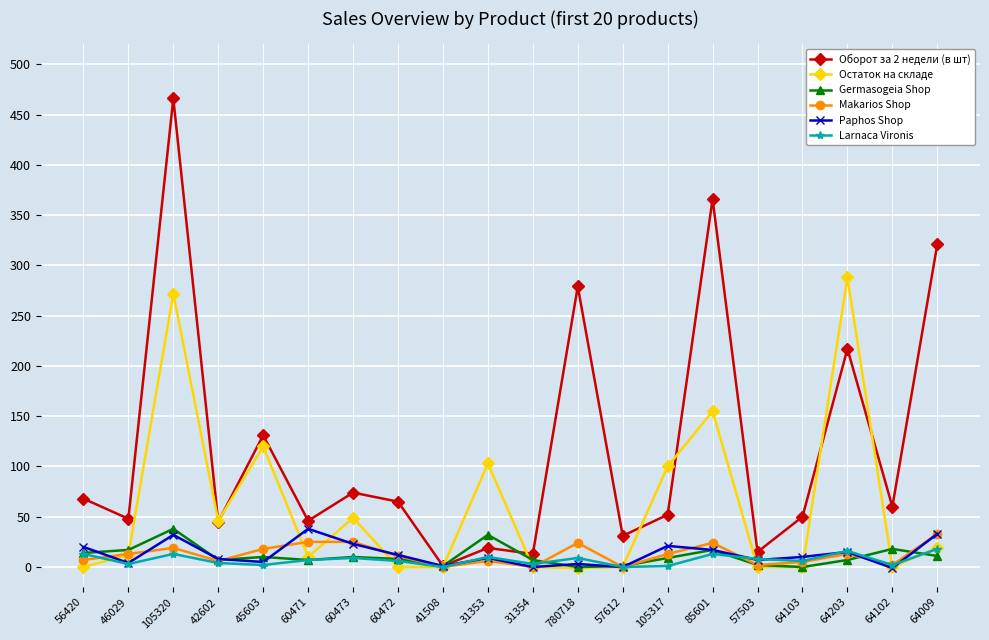

What is the spread (max minus min) of values at 64009?

310